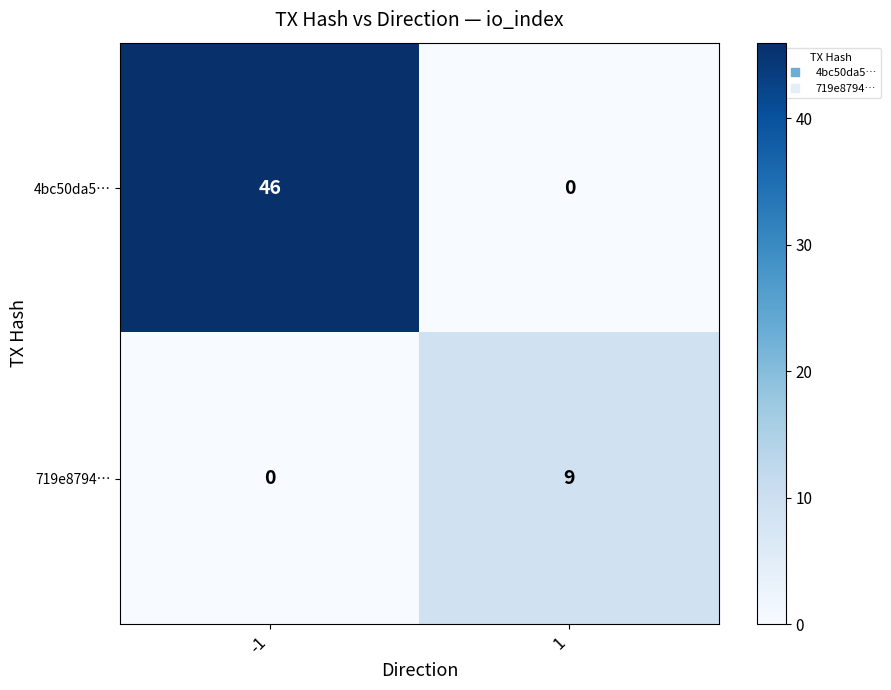

What is the difference between the maximum and minimum values in the 719e8794… series?

9